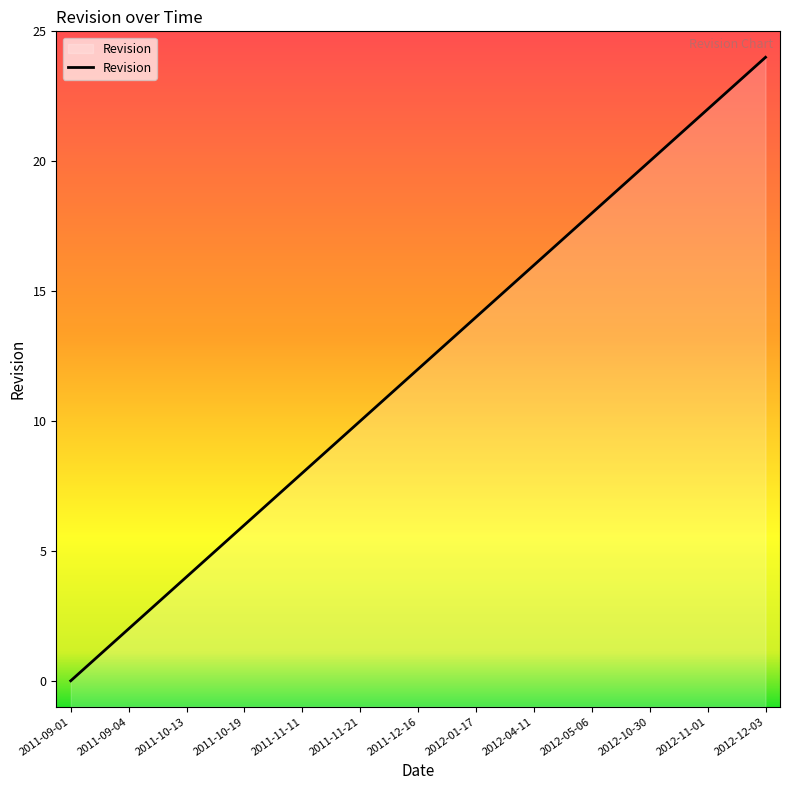

Is it true that the value at 2012-05-06 is 18?

True